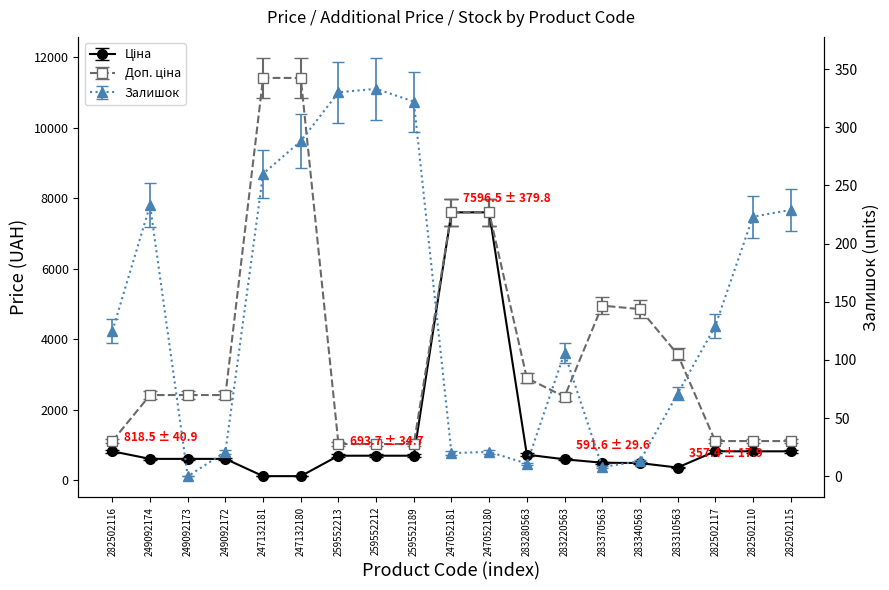

What is the value of the Залишок point at the 15th from the left?

14.0